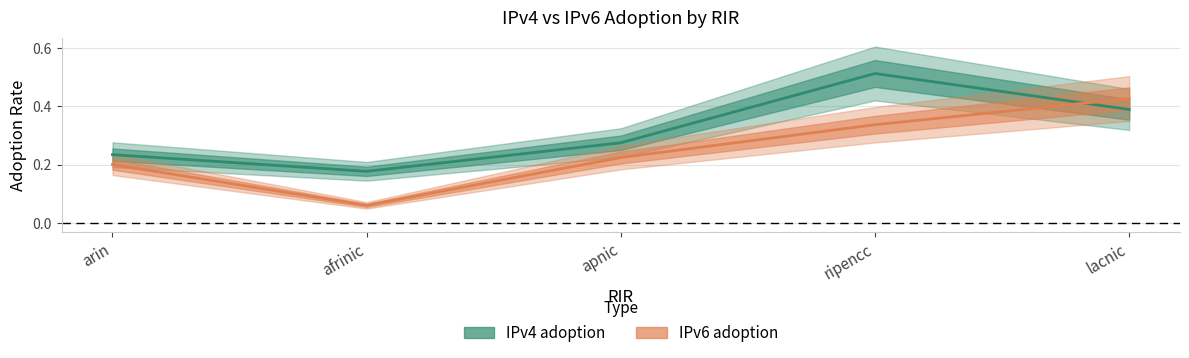

What are all the series names shown in the legend?

IPv4 adoption, IPv6 adoption